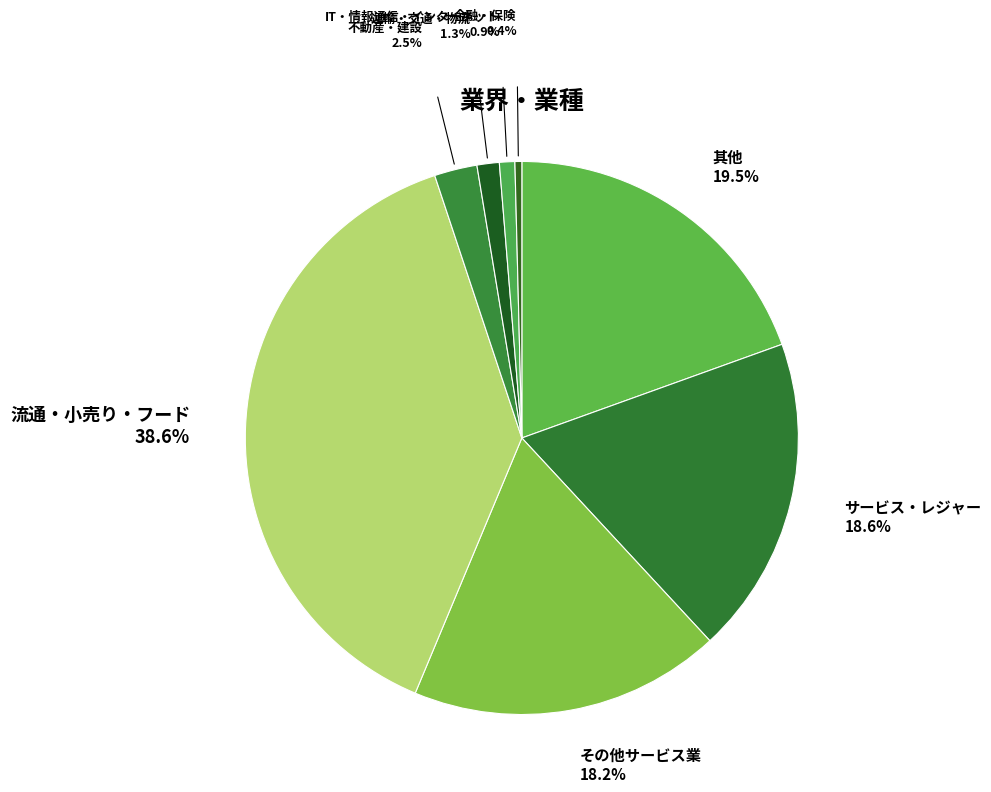

How many segments does this pie chart have?

8